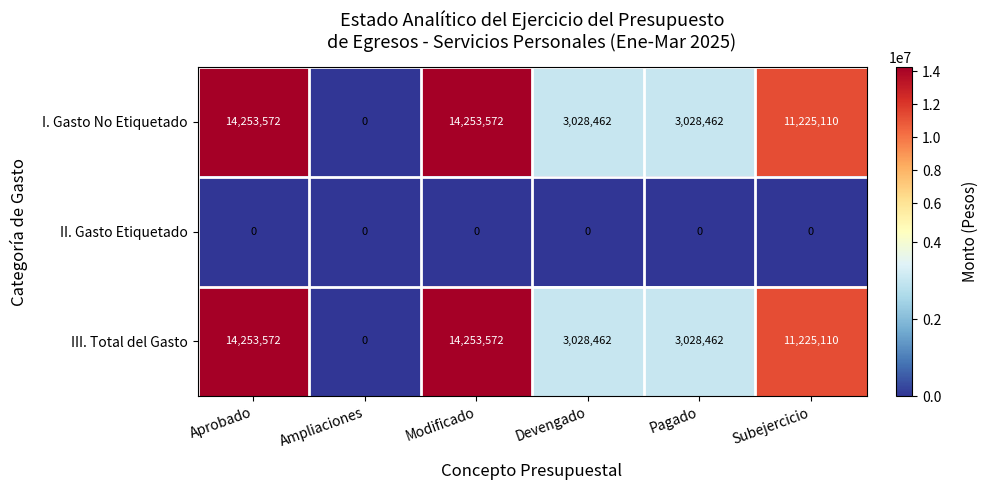

At which label does I. Gasto No Etiquetado first exceed 11225110?

Aprobado